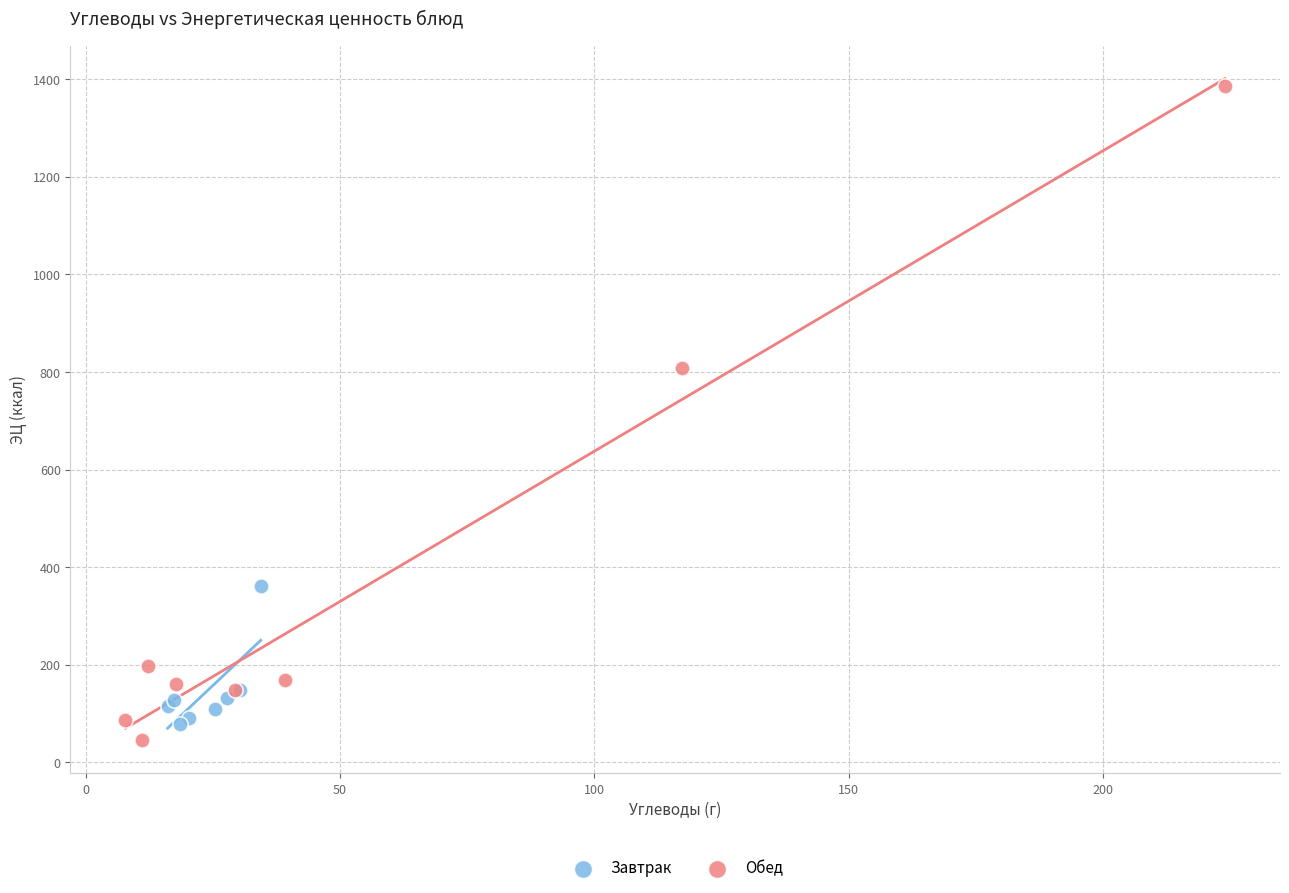

Which series reaches the maximum Y coordinate?

Обед